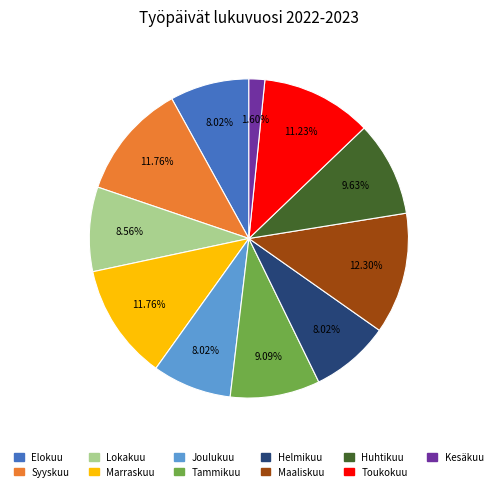

Which slice is the smallest?

Kesäkuu